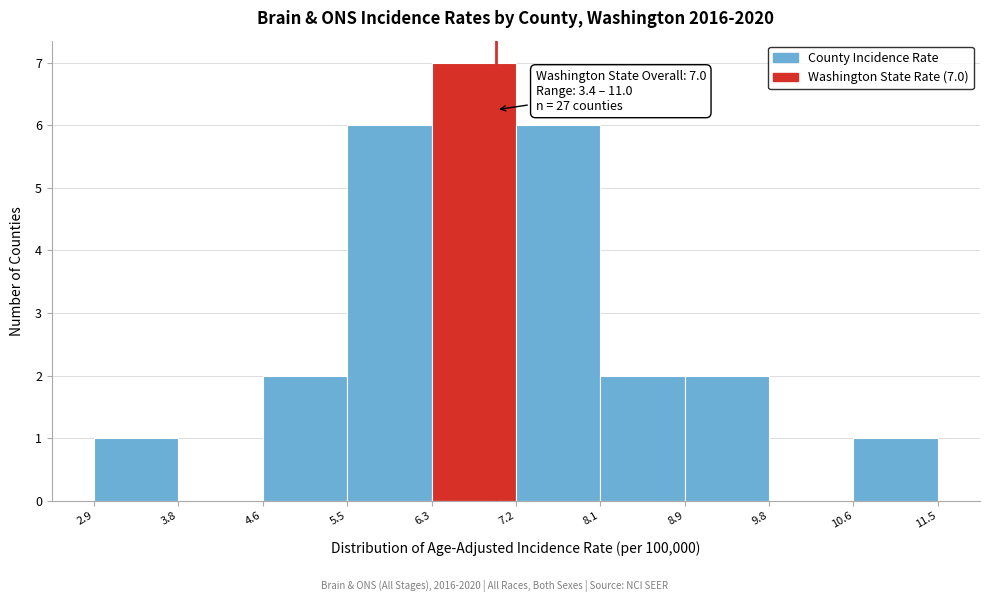

Over which range of the x-axis is the bar tallest?

6.3 to 7.2